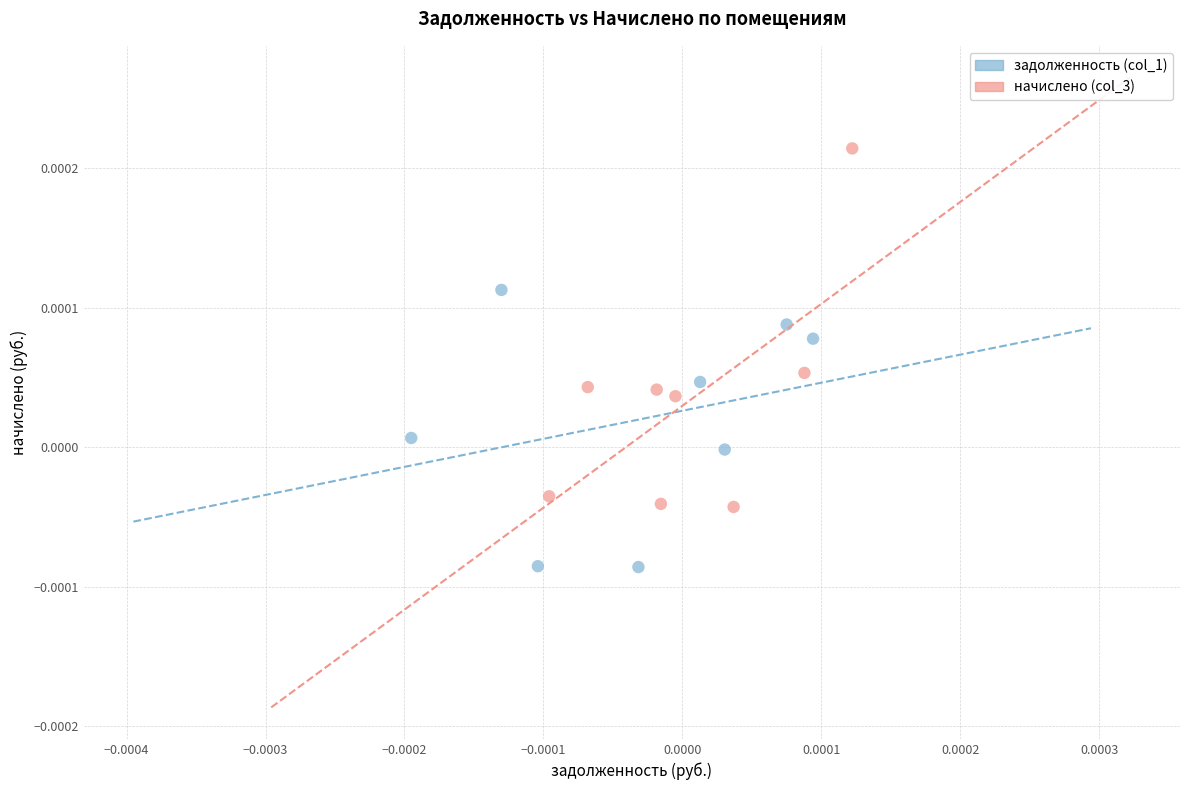

Which series reaches the minimum Y coordinate?

задолженность (col_1)